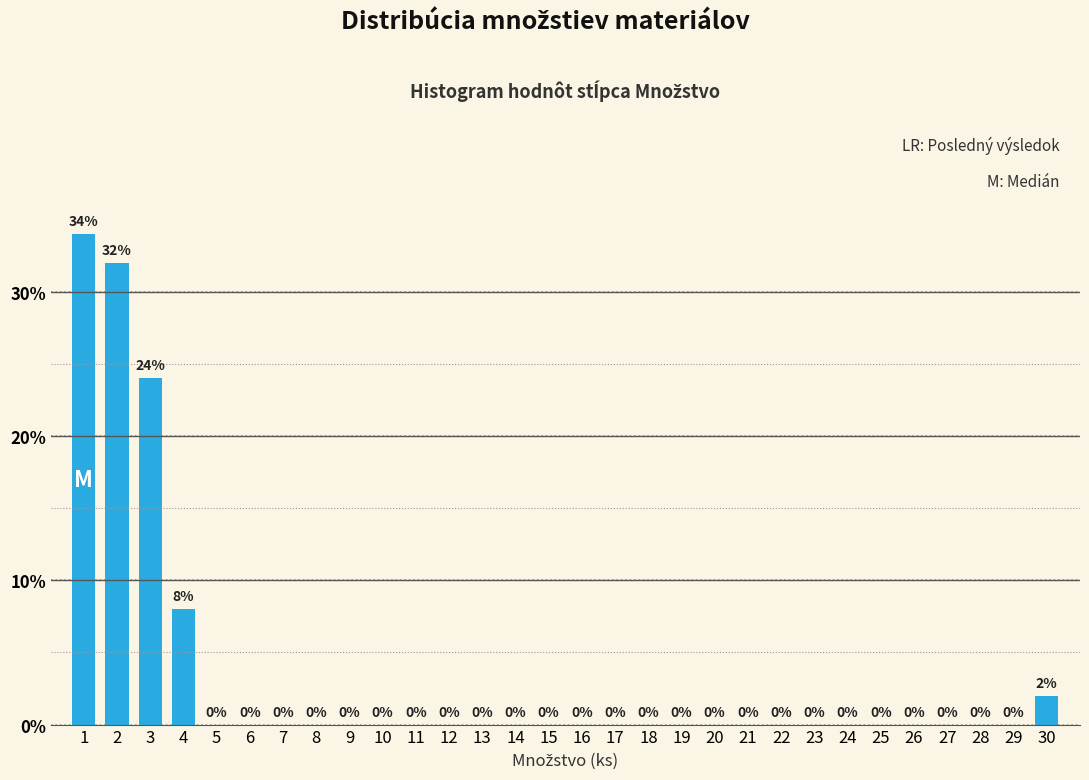

Reading left to right, what are all the values shown in this chart?

1=34	2=32	3=24	4=8	5=0	6=0	7=0	8=0	9=0	10=0	11=0	12=0	13=0	14=0	15=0	16=0	17=0	18=0	19=0	20=0	21=0	22=0	23=0	24=0	25=0	26=0	27=0	28=0	29=0	30=2